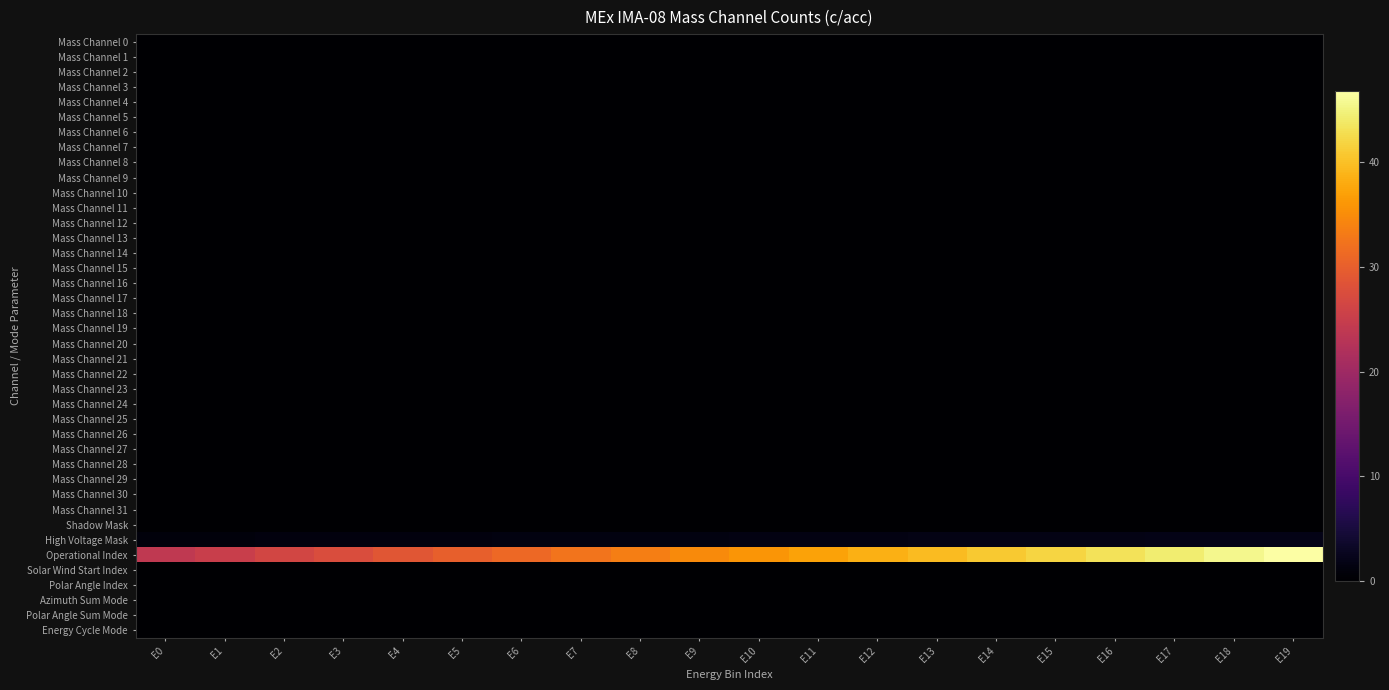

Reading right to left, what are all the values shown in this chart?

Mass Channel 0: E19=0.0	E18=0.0	E17=0.0	E16=0.0	E15=0.0	E14=0.0	E13=0.0	E12=0.0	E11=0.0	E10=0.0	E9=0.0	E8=0.0	E7=0.0	E6=0.0	E5=0.0	E4=0.0	E3=0.0	E2=0.0	E1=0.0	E0=0.0
Mass Channel 1: E19=0.0	E18=0.0	E17=0.0	E16=0.0	E15=0.0	E14=0.0	E13=0.0	E12=0.0	E11=0.0	E10=0.0	E9=0.0	E8=0.0	E7=0.0	E6=0.0	E5=0.0	E4=0.0	E3=0.0	E2=0.0	E1=0.0	E0=0.0
Mass Channel 2: E19=0.0	E18=0.0	E17=0.0	E16=0.0	E15=0.0	E14=0.0	E13=0.0	E12=0.0	E11=0.0	E10=0.0	E9=0.0	E8=0.0	E7=0.0	E6=0.0	E5=0.0	E4=0.0	E3=0.0	E2=0.0	E1=0.0	E0=0.0
Mass Channel 3: E19=0.0	E18=0.0	E17=0.0	E16=0.0	E15=0.0	E14=0.0	E13=0.0	E12=0.0	E11=0.0	E10=0.0	E9=0.0	E8=0.0	E7=0.0	E6=0.0	E5=0.0	E4=0.0	E3=0.0	E2=0.0	E1=0.0	E0=0.0
Mass Channel 4: E19=0.0	E18=0.0	E17=0.0	E16=0.0	E15=0.0	E14=0.0	E13=0.0	E12=0.0	E11=0.0	E10=0.0	E9=0.0	E8=0.0	E7=0.0	E6=0.0	E5=0.0	E4=0.0	E3=0.0	E2=0.0	E1=0.0	E0=0.0
Mass Channel 5: E19=0.0	E18=0.0	E17=0.0	E16=0.0	E15=0.0	E14=0.0	E13=0.0	E12=0.0	E11=0.0	E10=0.0	E9=0.0	E8=0.0	E7=0.0	E6=0.0	E5=0.0	E4=0.0	E3=0.0	E2=0.0	E1=0.0	E0=0.0
Mass Channel 6: E19=0.0	E18=0.0	E17=0.0	E16=0.0	E15=0.0	E14=0.0	E13=0.0	E12=0.0	E11=0.0	E10=0.0	E9=0.0	E8=0.0	E7=0.0	E6=0.0	E5=0.0	E4=0.0	E3=0.0	E2=0.0	E1=0.0	E0=0.0
Mass Channel 7: E19=0.0	E18=0.0	E17=0.0	E16=0.0	E15=0.0	E14=0.0	E13=0.0	E12=0.0	E11=0.0	E10=0.0	E9=0.0	E8=0.0	E7=0.0	E6=0.0	E5=0.0	E4=0.0	E3=0.0	E2=0.0	E1=0.0	E0=0.0
Mass Channel 8: E19=0.0	E18=0.0	E17=0.0	E16=0.0	E15=0.0	E14=0.0	E13=0.0	E12=0.0	E11=0.0	E10=0.0	E9=0.0	E8=0.0	E7=0.0	E6=0.0	E5=0.0	E4=0.0	E3=0.0	E2=0.0	E1=0.0	E0=0.0
Mass Channel 9: E19=0.0	E18=0.0	E17=0.0	E16=0.0	E15=0.0	E14=0.0	E13=0.0	E12=0.0	E11=0.0	E10=0.0	E9=0.0	E8=0.0	E7=0.0	E6=0.0	E5=0.0	E4=0.0	E3=0.0	E2=0.0	E1=0.0	E0=0.0
Mass Channel 10: E19=0.0	E18=0.0	E17=0.0	E16=0.0	E15=0.0	E14=0.0	E13=0.0	E12=0.0	E11=0.0	E10=0.0	E9=0.0	E8=0.0	E7=0.0	E6=0.0	E5=0.0	E4=0.0	E3=0.0	E2=0.0	E1=0.0	E0=0.0
Mass Channel 11: E19=0.0	E18=0.0	E17=0.0	E16=0.0	E15=0.0	E14=0.0	E13=0.0	E12=0.0	E11=0.0	E10=0.0	E9=0.0	E8=0.0	E7=0.0	E6=0.0	E5=0.0	E4=0.0	E3=0.0	E2=0.0	E1=0.0	E0=0.0
Mass Channel 12: E19=0.0	E18=0.0	E17=0.0	E16=0.0	E15=0.0	E14=0.0	E13=0.0	E12=0.0	E11=0.0	E10=0.0	E9=0.0	E8=0.0	E7=0.0	E6=0.0	E5=0.0	E4=0.0	E3=0.0	E2=0.0	E1=0.0	E0=0.0
Mass Channel 13: E19=0.0	E18=0.0	E17=0.0	E16=0.0	E15=0.0	E14=0.0	E13=0.0	E12=0.0	E11=0.0	E10=0.0	E9=0.0	E8=0.0	E7=0.0	E6=0.0	E5=0.0	E4=0.0	E3=0.0	E2=0.0	E1=0.0	E0=0.0
Mass Channel 14: E19=0.0	E18=0.0	E17=0.0	E16=0.0	E15=0.0	E14=0.0	E13=0.0	E12=0.0	E11=0.0	E10=0.0	E9=0.0	E8=0.0	E7=0.0	E6=0.0	E5=0.0	E4=0.0	E3=0.0	E2=0.0	E1=0.0	E0=0.0
Mass Channel 15: E19=0.0	E18=0.0	E17=0.0	E16=0.0	E15=0.0	E14=0.0	E13=0.0	E12=0.0	E11=0.0	E10=0.0	E9=0.0	E8=0.0	E7=0.0	E6=0.0	E5=0.0	E4=0.0	E3=0.0	E2=0.0	E1=0.0	E0=0.0
Mass Channel 16: E19=0.0	E18=0.0	E17=0.0	E16=0.0	E15=0.0	E14=0.0	E13=0.0	E12=0.0	E11=0.0	E10=0.0	E9=0.0	E8=0.0	E7=0.0	E6=0.0	E5=0.0	E4=0.0	E3=0.0	E2=0.0	E1=0.0	E0=0.0
Mass Channel 17: E19=0.0	E18=0.0	E17=0.0	E16=0.0	E15=0.0	E14=0.0	E13=0.0	E12=0.0	E11=0.0	E10=0.0	E9=0.0	E8=0.0	E7=0.0	E6=0.0	E5=0.0	E4=0.0	E3=0.0	E2=0.0	E1=0.0	E0=0.0
Mass Channel 18: E19=0.0	E18=0.0	E17=0.0	E16=0.0	E15=0.0	E14=0.0	E13=0.0	E12=0.0	E11=0.0	E10=0.0	E9=0.0	E8=0.0	E7=0.0	E6=0.0	E5=0.0	E4=0.0	E3=0.0	E2=0.0	E1=0.0	E0=0.0
Mass Channel 19: E19=0.0	E18=0.0	E17=0.0	E16=0.0	E15=0.0	E14=0.0	E13=0.0	E12=0.0	E11=0.0	E10=0.0	E9=0.0	E8=0.0	E7=0.0	E6=0.0	E5=0.0	E4=0.0	E3=0.0	E2=0.0	E1=0.0	E0=0.0
Mass Channel 20: E19=0.0	E18=0.0	E17=0.0	E16=0.0	E15=0.0	E14=0.0	E13=0.0	E12=0.0	E11=0.0	E10=0.0	E9=0.0	E8=0.0	E7=0.0	E6=0.0	E5=0.0	E4=0.0	E3=0.0	E2=0.0	E1=0.0	E0=0.0
Mass Channel 21: E19=0.0	E18=0.0	E17=0.0	E16=0.0	E15=0.0	E14=0.0	E13=0.0	E12=0.0	E11=0.0	E10=0.0	E9=0.0	E8=0.0	E7=0.0	E6=0.0	E5=0.0	E4=0.0	E3=0.0	E2=0.0	E1=0.0	E0=0.0
Mass Channel 22: E19=0.0	E18=0.0	E17=0.0	E16=0.0	E15=0.0	E14=0.0	E13=0.0	E12=0.0	E11=0.0	E10=0.0	E9=0.0	E8=0.0	E7=0.0	E6=0.0	E5=0.0	E4=0.0	E3=0.0	E2=0.0	E1=0.0	E0=0.0
Mass Channel 23: E19=0.0	E18=0.0	E17=0.0	E16=0.0	E15=0.0	E14=0.0	E13=0.0	E12=0.0	E11=0.0	E10=0.0	E9=0.0	E8=0.0	E7=0.0	E6=0.0	E5=0.0	E4=0.0	E3=0.0	E2=0.0	E1=0.0	E0=0.0
Mass Channel 24: E19=0.0	E18=0.0	E17=0.0	E16=0.0	E15=0.0	E14=0.0	E13=0.0	E12=0.0	E11=0.0	E10=0.0	E9=0.0	E8=0.0	E7=0.0	E6=0.0	E5=0.0	E4=0.0	E3=0.0	E2=0.0	E1=0.0	E0=0.0
Mass Channel 25: E19=0.0	E18=0.0	E17=0.0	E16=0.0	E15=0.0	E14=0.0	E13=0.0	E12=0.0	E11=0.0	E10=0.0	E9=0.0	E8=0.0	E7=0.0	E6=0.0	E5=0.0	E4=0.0	E3=0.0	E2=0.0	E1=0.0	E0=0.0
Mass Channel 26: E19=0.0	E18=0.0	E17=0.0	E16=0.0	E15=0.0	E14=0.0	E13=0.0	E12=0.0	E11=0.0	E10=0.0	E9=0.0	E8=0.0	E7=0.0	E6=0.0	E5=0.0	E4=0.0	E3=0.0	E2=0.0	E1=0.0	E0=0.0
Mass Channel 27: E19=0.0	E18=0.0	E17=0.0	E16=0.0	E15=0.0	E14=0.0	E13=0.0	E12=0.0	E11=0.0	E10=0.0	E9=0.0	E8=0.0	E7=0.0	E6=0.0	E5=0.0	E4=0.0	E3=0.0	E2=0.0	E1=0.0	E0=0.0
Mass Channel 28: E19=0.0	E18=0.0	E17=0.0	E16=0.0	E15=0.0	E14=0.0	E13=0.0	E12=0.0	E11=0.0	E10=0.0	E9=0.0	E8=0.0	E7=0.0	E6=0.0	E5=0.0	E4=0.0	E3=0.0	E2=0.0	E1=0.0	E0=0.0
Mass Channel 29: E19=0.0	E18=0.0	E17=0.0	E16=0.0	E15=0.0	E14=0.0	E13=0.0	E12=0.0	E11=0.0	E10=0.0	E9=0.0	E8=0.0	E7=0.0	E6=0.0	E5=0.0	E4=0.0	E3=0.0	E2=0.0	E1=0.0	E0=0.0
Mass Channel 30: E19=0.0	E18=0.0	E17=0.0	E16=0.0	E15=0.0	E14=0.0	E13=0.0	E12=0.0	E11=0.0	E10=0.0	E9=0.0	E8=0.0	E7=0.0	E6=0.0	E5=0.0	E4=0.0	E3=0.0	E2=0.0	E1=0.0	E0=0.0
Mass Channel 31: E19=0.0	E18=0.0	E17=0.0	E16=0.0	E15=0.0	E14=0.0	E13=0.0	E12=0.0	E11=0.0	E10=0.0	E9=0.0	E8=0.0	E7=0.0	E6=0.0	E5=0.0	E4=0.0	E3=0.0	E2=0.0	E1=0.0	E0=0.0
Shadow Mask: E19=0.0	E18=0.0	E17=0.0	E16=0.0	E15=0.0	E14=0.0	E13=0.0	E12=0.0	E11=0.0	E10=0.0	E9=0.0	E8=0.0	E7=0.0	E6=0.0	E5=0.0	E4=0.0	E3=0.0	E2=0.0	E1=0.0	E0=0.0
High Voltage Mask: E19=2.0	E18=1.9	E17=1.9	E16=1.8	E15=1.8	E14=1.7	E13=1.6	E12=1.6	E11=1.6	E10=1.5	E9=1.4	E8=1.4	E7=1.4	E6=1.3	E5=1.2	E4=1.2	E3=1.1	E2=1.1	E1=1.1	E0=1.0
Operational Index: E19=46.8	E18=45.6	E17=44.4	E16=43.2	E15=42.0	E14=40.8	E13=39.6	E12=38.4	E11=37.2	E10=36.0	E9=34.8	E8=33.6	E7=32.4	E6=31.2	E5=30.0	E4=28.8	E3=27.6	E2=26.4	E1=25.2	E0=24.0
Solar Wind Start Index: E19=0.0	E18=0.0	E17=0.0	E16=0.0	E15=0.0	E14=0.0	E13=0.0	E12=0.0	E11=0.0	E10=0.0	E9=0.0	E8=0.0	E7=0.0	E6=0.0	E5=0.0	E4=0.0	E3=0.0	E2=0.0	E1=0.0	E0=0.0
Polar Angle Index: E19=0.0	E18=0.0	E17=0.0	E16=0.0	E15=0.0	E14=0.0	E13=0.0	E12=0.0	E11=0.0	E10=0.0	E9=0.0	E8=0.0	E7=0.0	E6=0.0	E5=0.0	E4=0.0	E3=0.0	E2=0.0	E1=0.0	E0=0.0
Azimuth Sum Mode: E19=0.0	E18=0.0	E17=0.0	E16=0.0	E15=0.0	E14=0.0	E13=0.0	E12=0.0	E11=0.0	E10=0.0	E9=0.0	E8=0.0	E7=0.0	E6=0.0	E5=0.0	E4=0.0	E3=0.0	E2=0.0	E1=0.0	E0=0.0
Polar Angle Sum Mode: E19=0.0	E18=0.0	E17=0.0	E16=0.0	E15=0.0	E14=0.0	E13=0.0	E12=0.0	E11=0.0	E10=0.0	E9=0.0	E8=0.0	E7=0.0	E6=0.0	E5=0.0	E4=0.0	E3=0.0	E2=0.0	E1=0.0	E0=0.0
Energy Cycle Mode: E19=0.0	E18=0.0	E17=0.0	E16=0.0	E15=0.0	E14=0.0	E13=0.0	E12=0.0	E11=0.0	E10=0.0	E9=0.0	E8=0.0	E7=0.0	E6=0.0	E5=0.0	E4=0.0	E3=0.0	E2=0.0	E1=0.0	E0=0.0